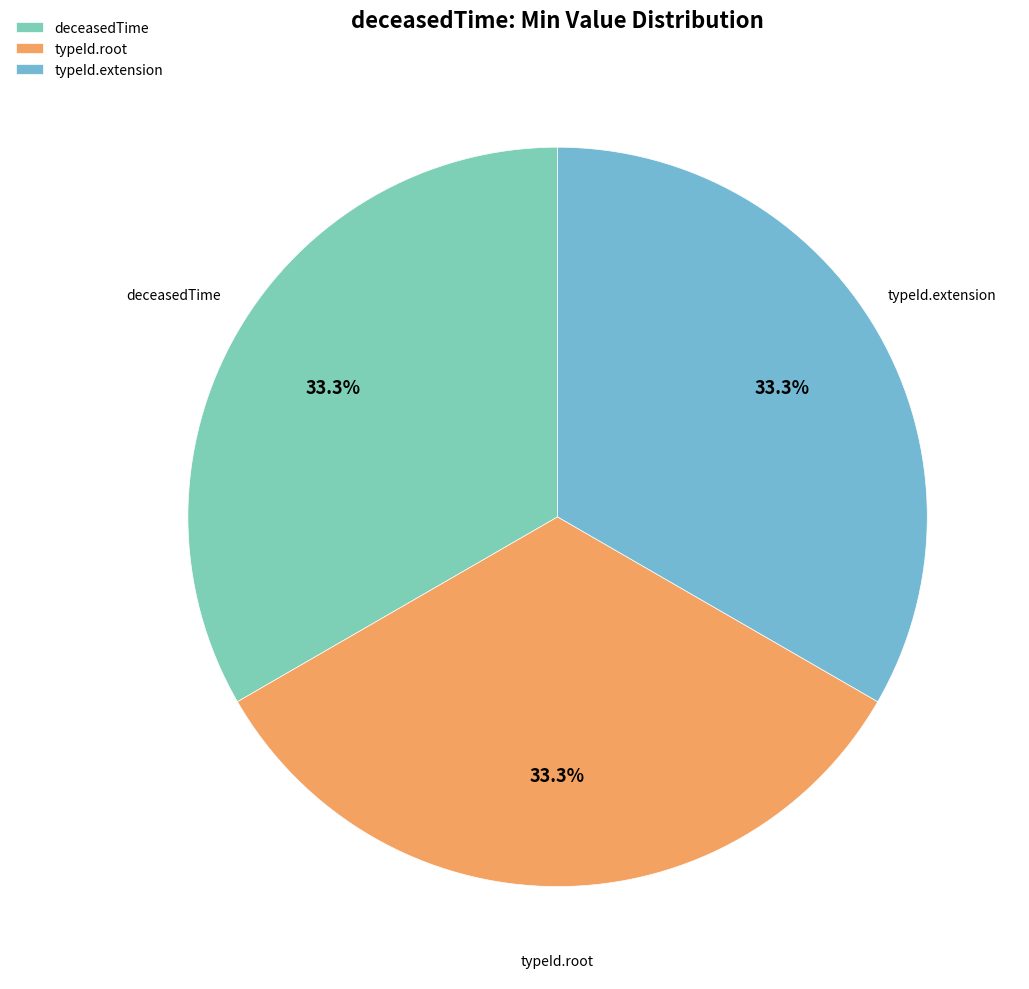

How many slices are in this pie chart?

3